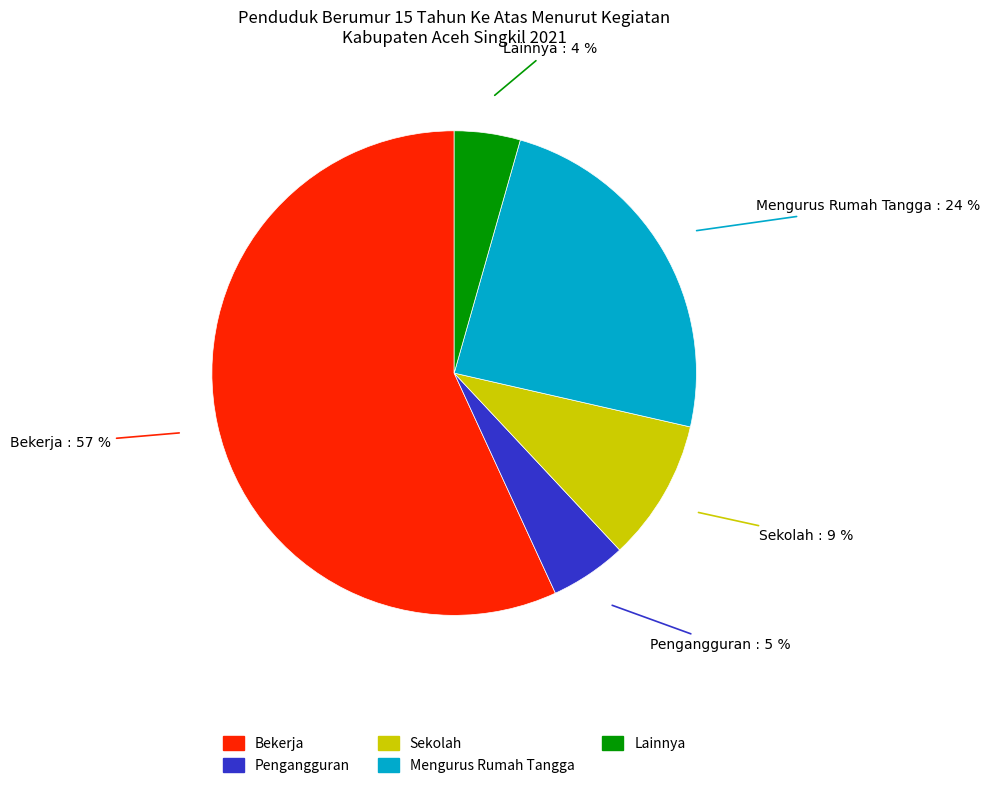

How many slices are in this pie chart?

5